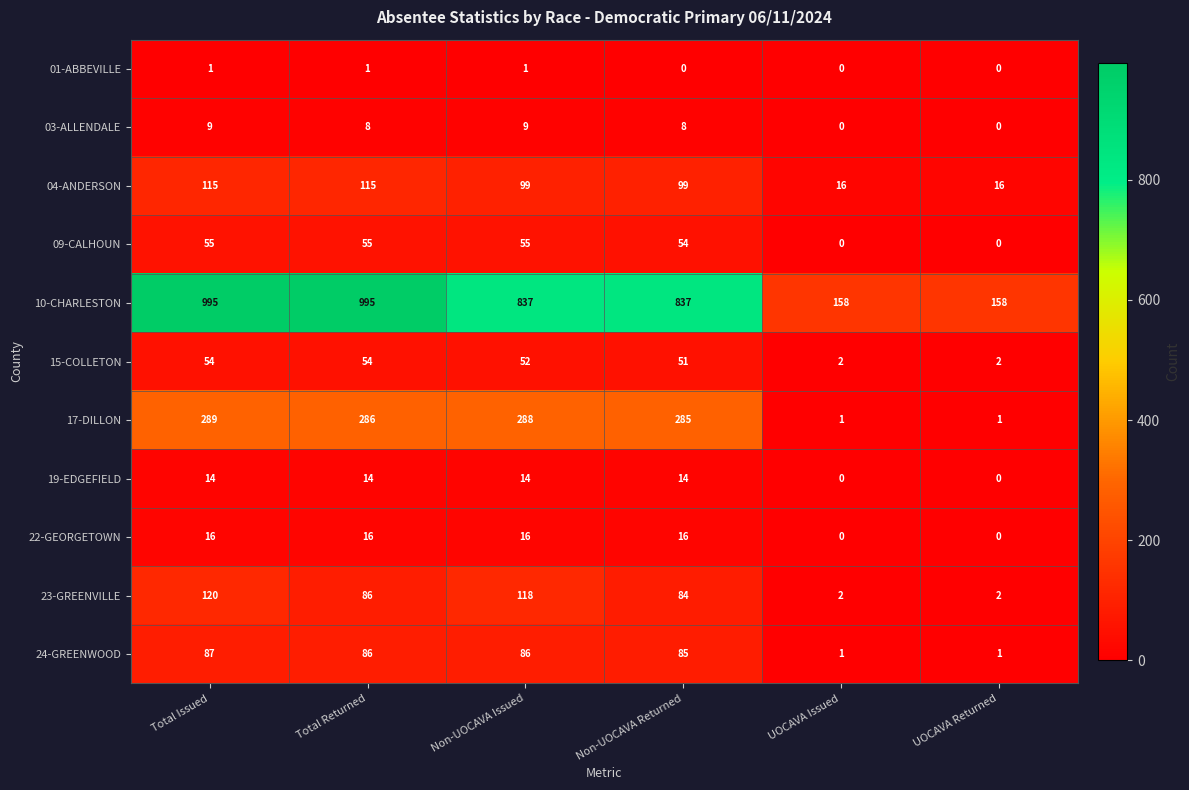

True or false: 15-COLLETON has a value of 21 at Non-UOCAVA Returned.

False